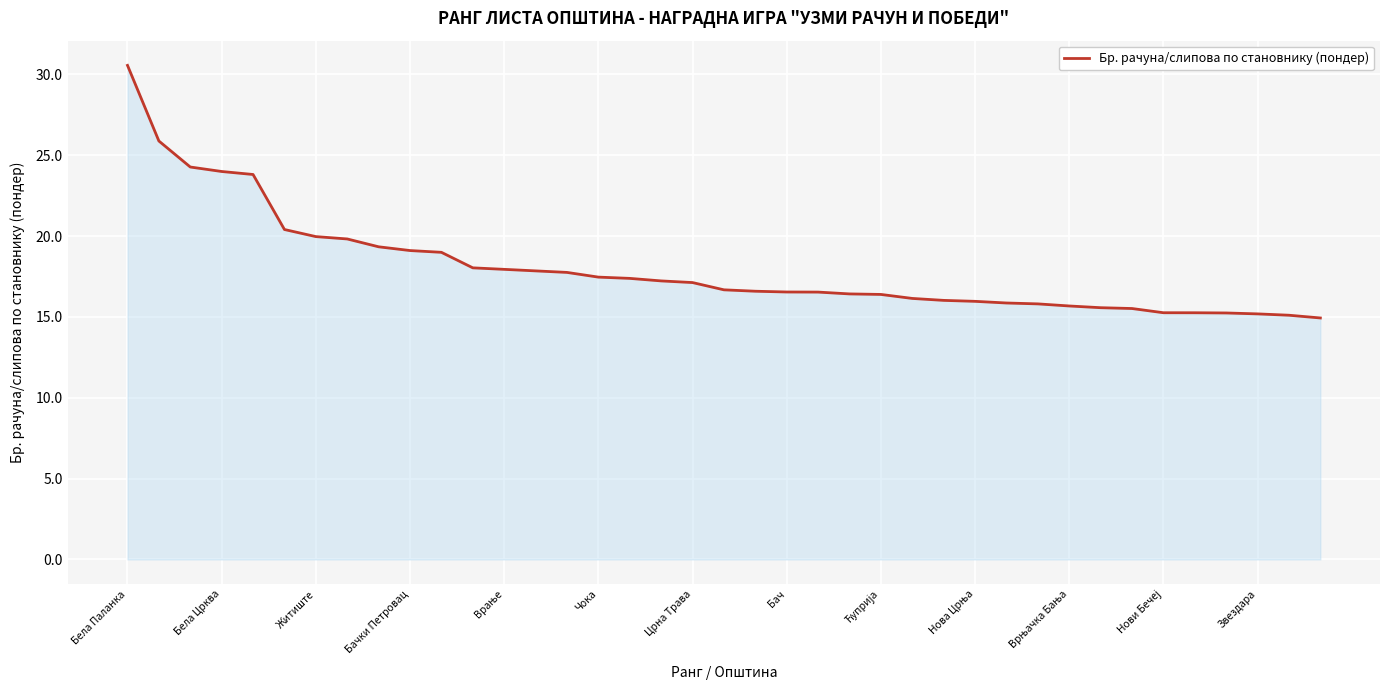

What is the difference between the maximum and minimum values?

15.6